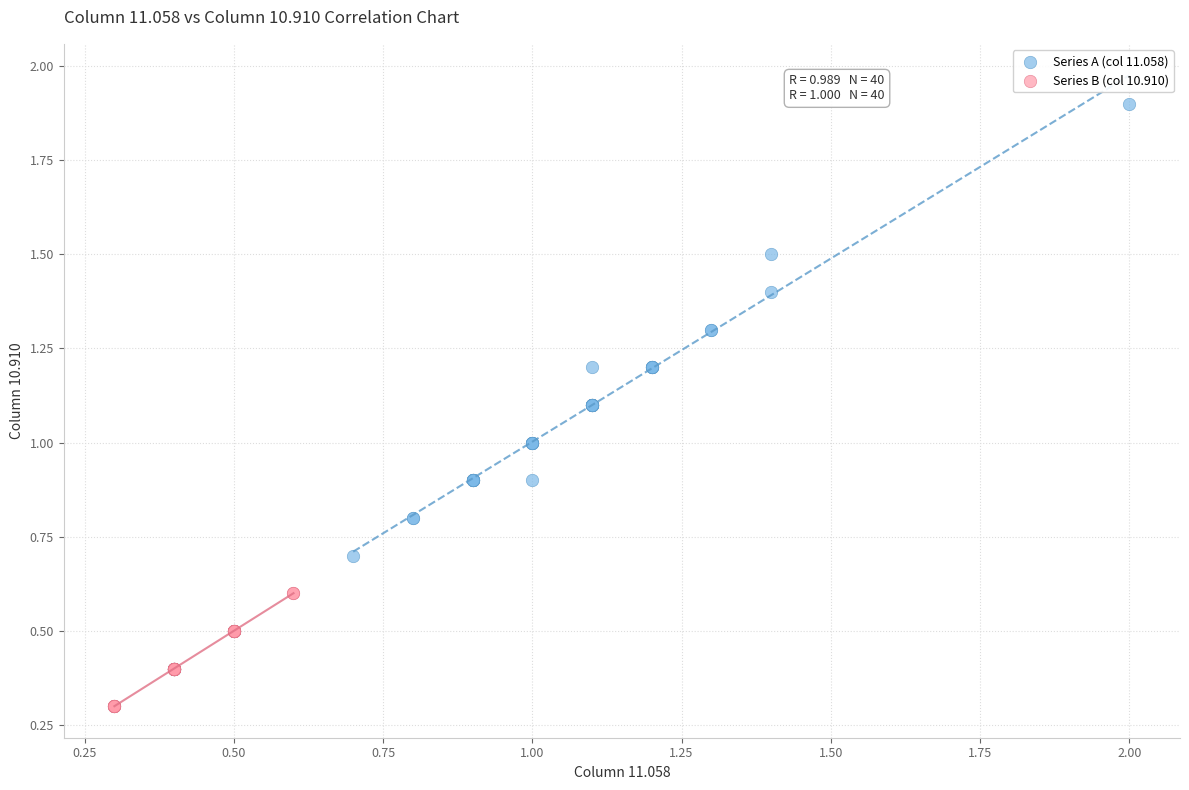

Which series has the largest Y range (max minus min)?

Series A (col 11.058)